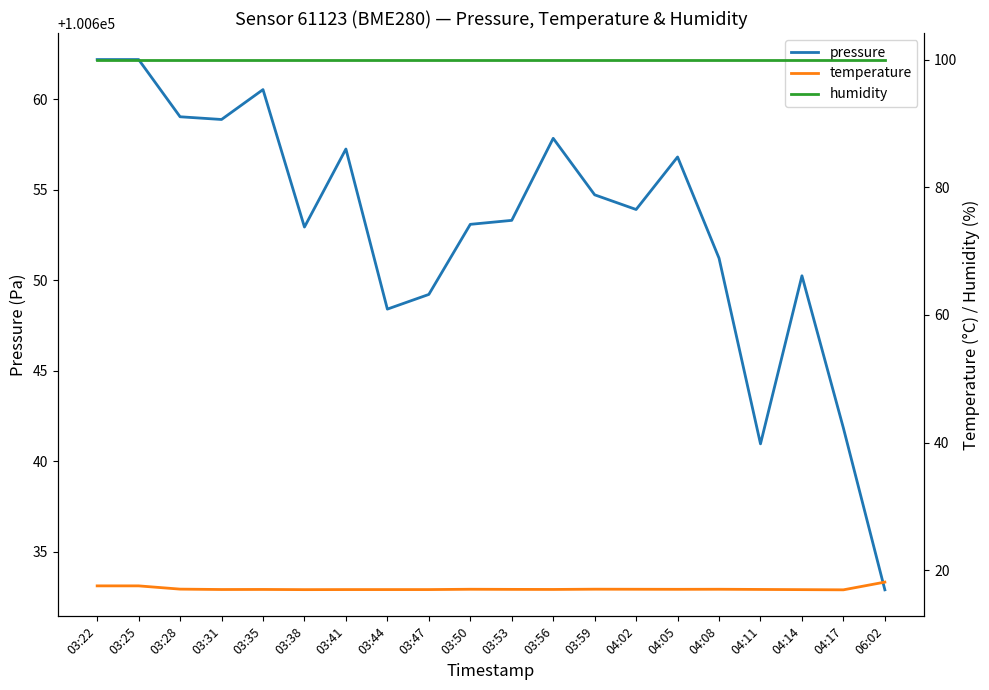

What is the sum of all pressure values?

2013057.5